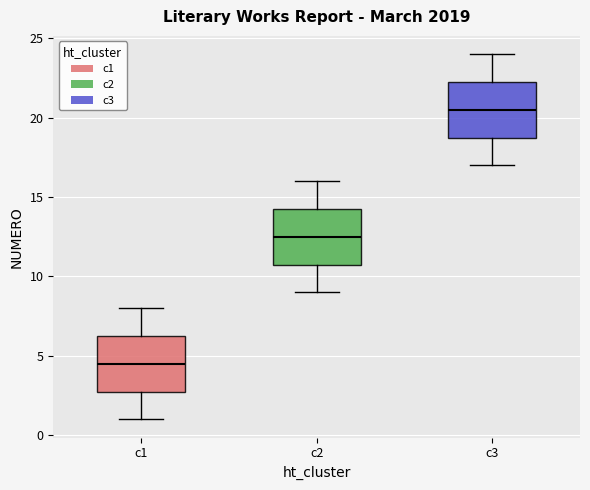

Which box has the highest median line?

c3